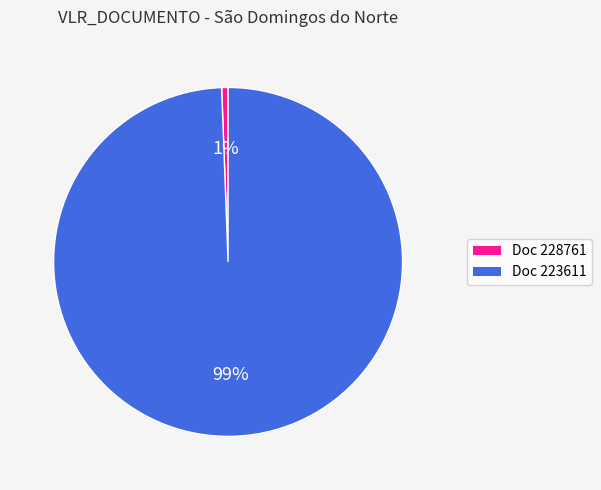

Count the number of slices in the pie.

2